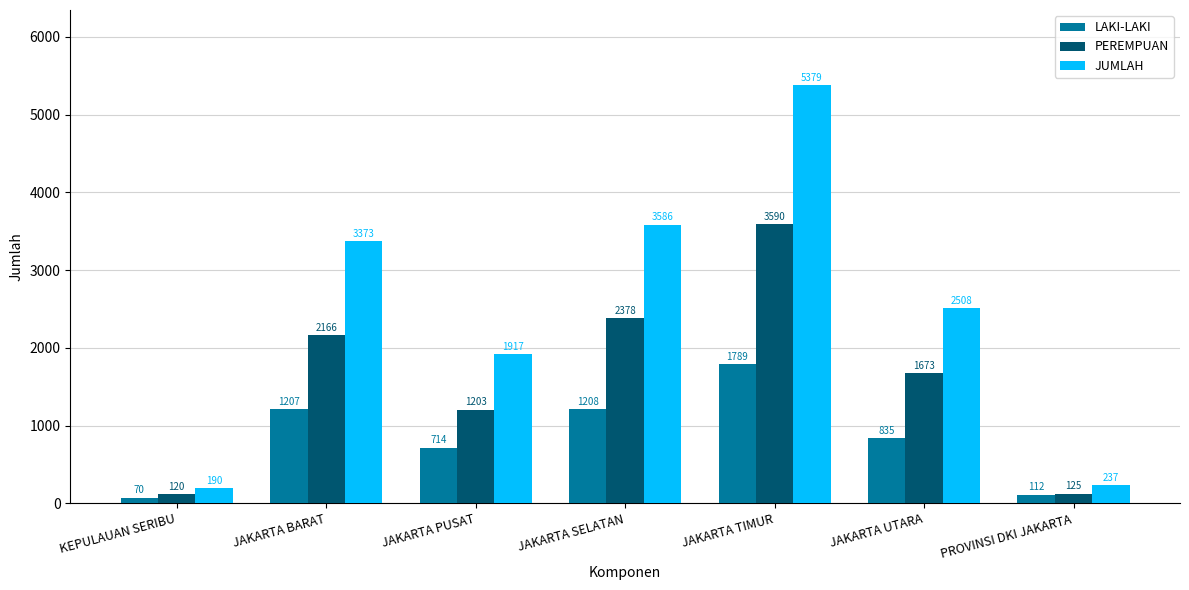

What is the sum of all JUMLAH values?

17190